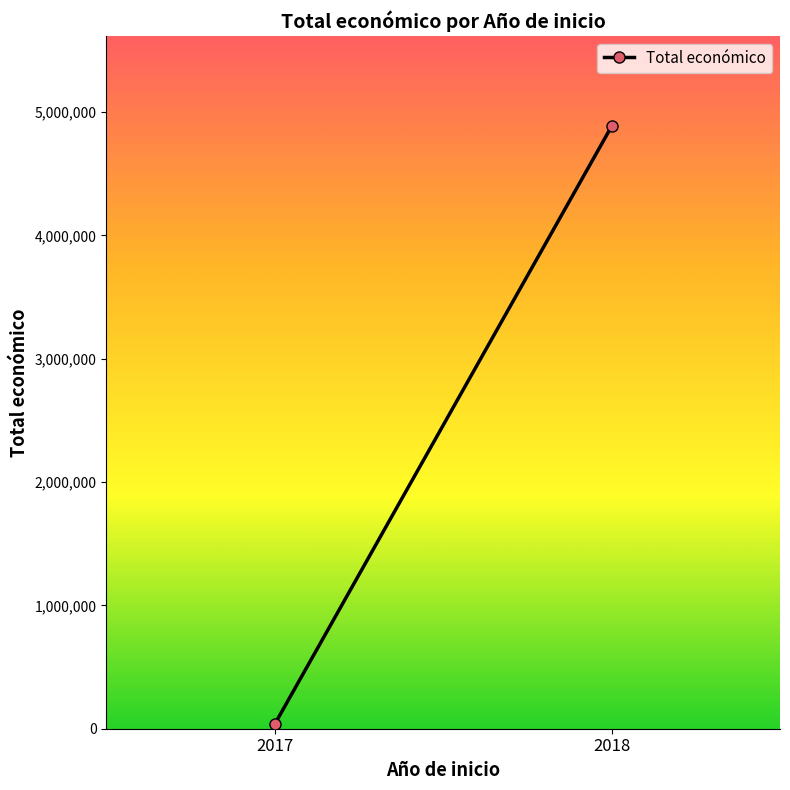

Count the number of categories in the chart.

2